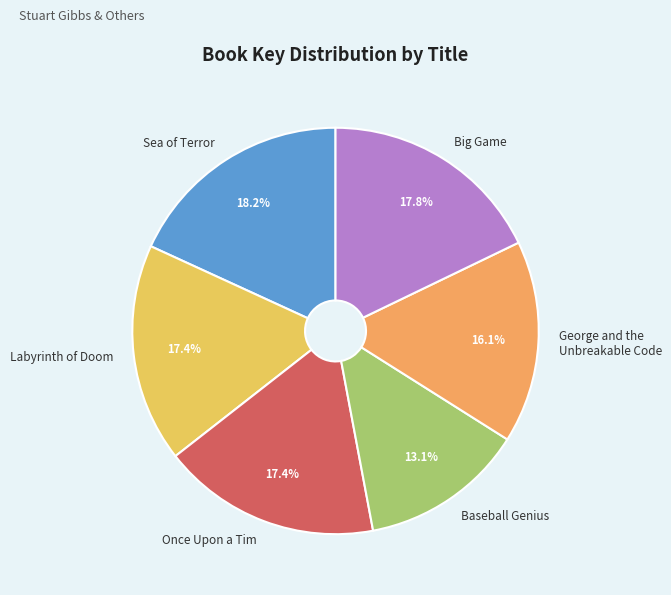

What portion of the pie excludes George and the Unbreakable Code?

83.9%